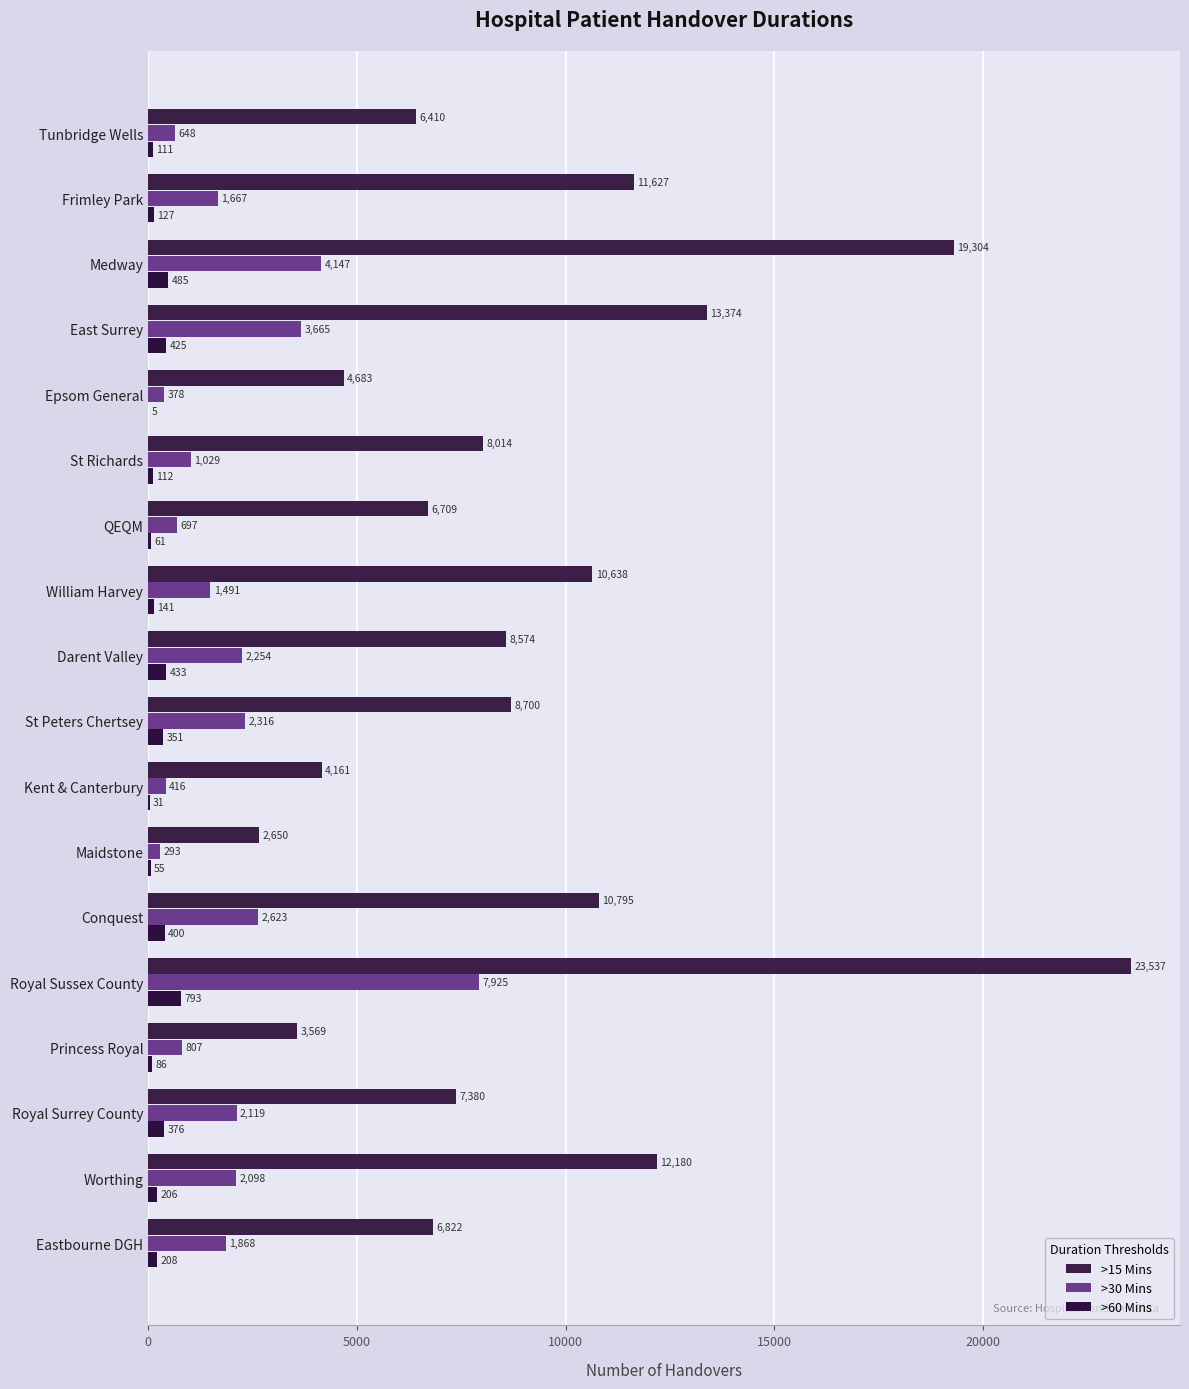

How many categories are shown in the chart?

18